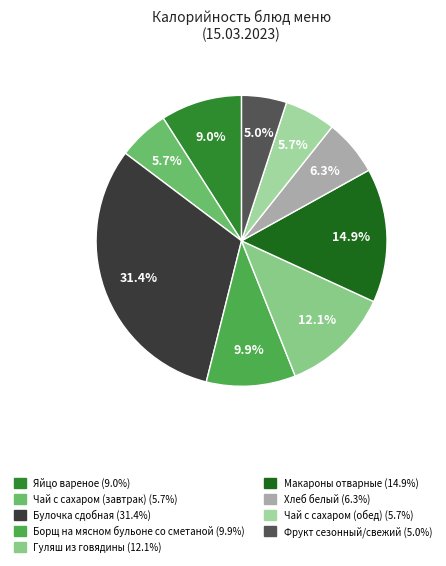

Count the number of slices in the pie.

9